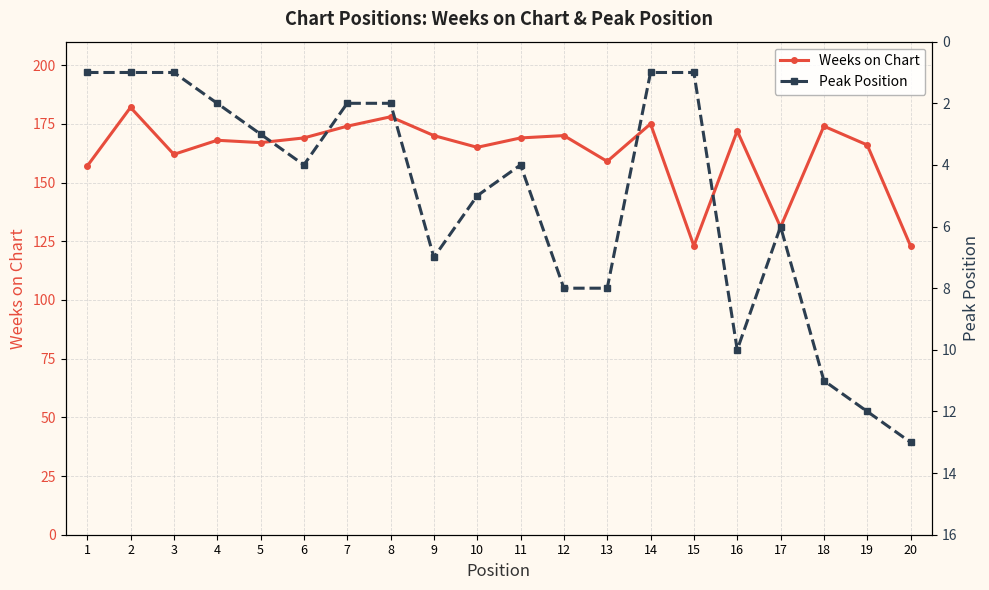

Rank the categories by Peak Position value from lowest to highest.

1, 2, 3, 14, 15, 4, 7, 8, 5, 6, 11, 10, 17, 9, 12, 13, 16, 18, 19, 20